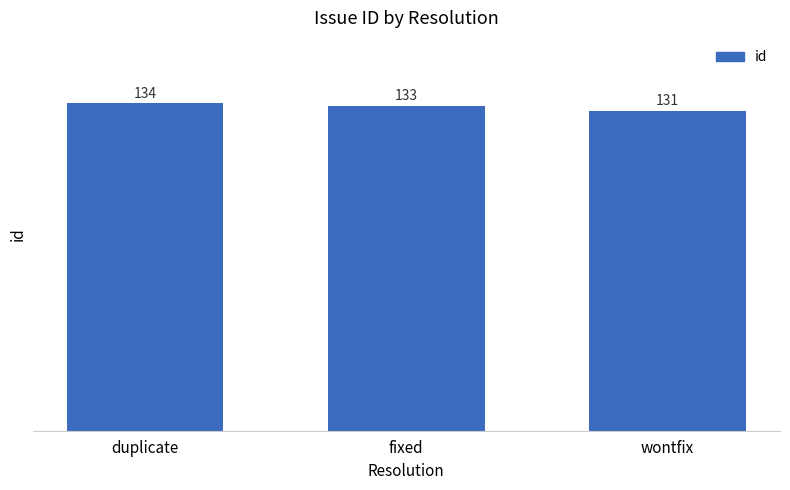

The value at duplicate is 185. True or false?

False